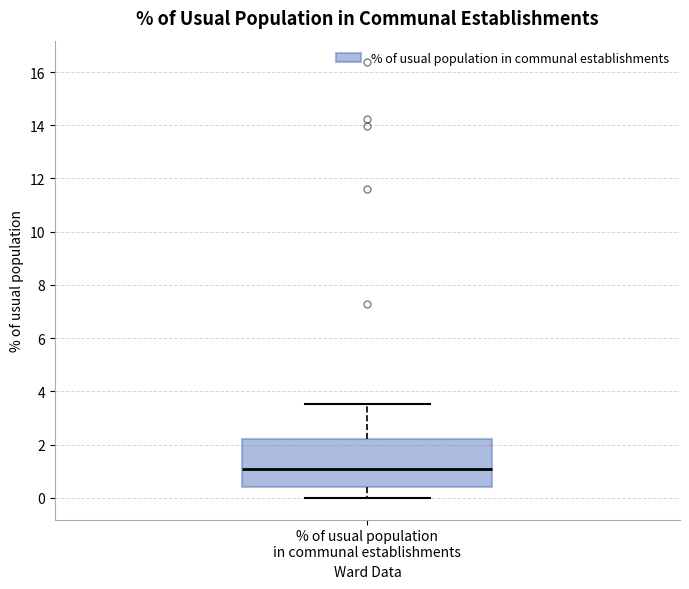

Read this box plot against the y-axis: the position of the median line, the range covered by the box, and the ends of both whiskers. The values are not printed on the chart, so give them approximately, as read against the axis.

median 1.0, box 0.4 to 2.2, whiskers 0.0 to 3.6